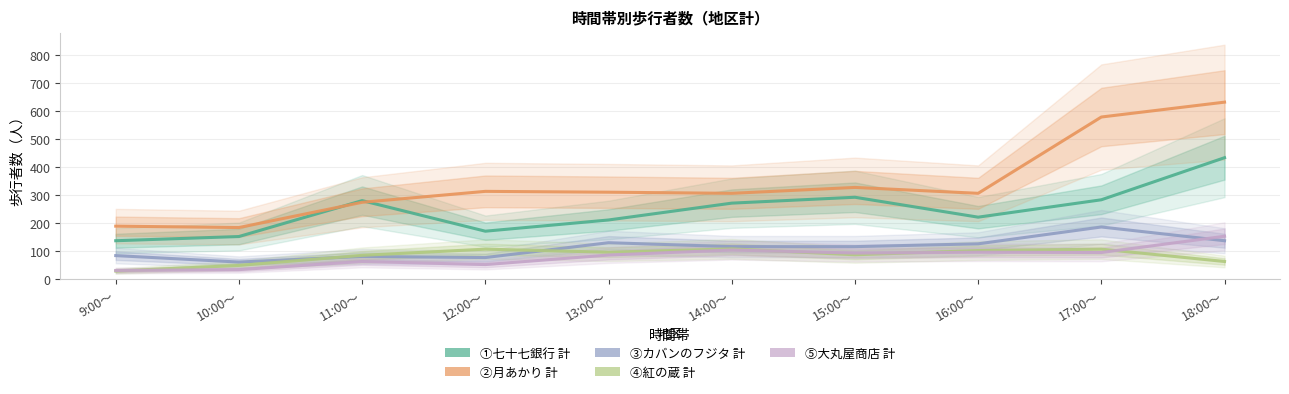

How many lines are shown in the chart?

5